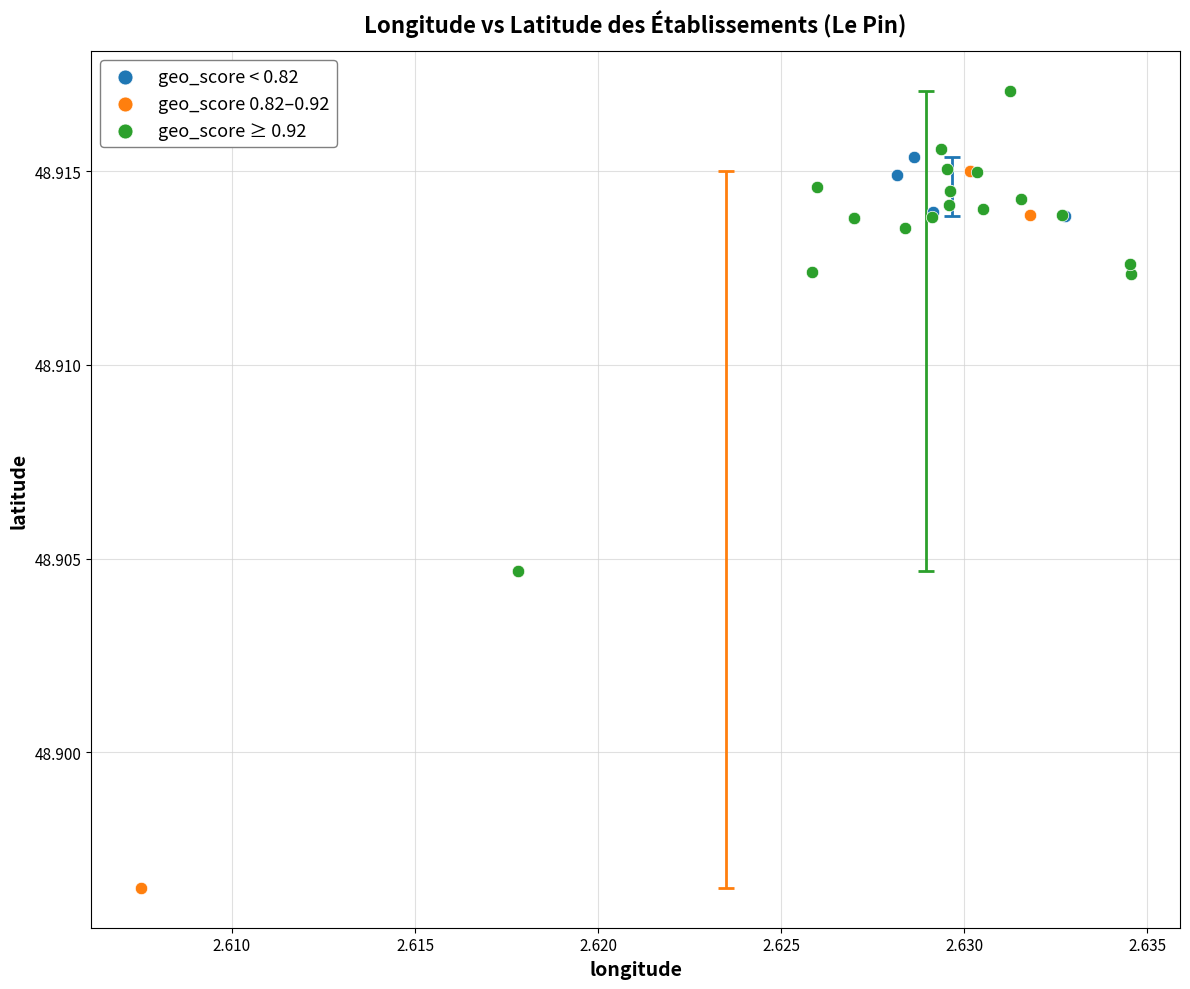

Which series reaches the minimum Y coordinate?

geo_score 0.82–0.92